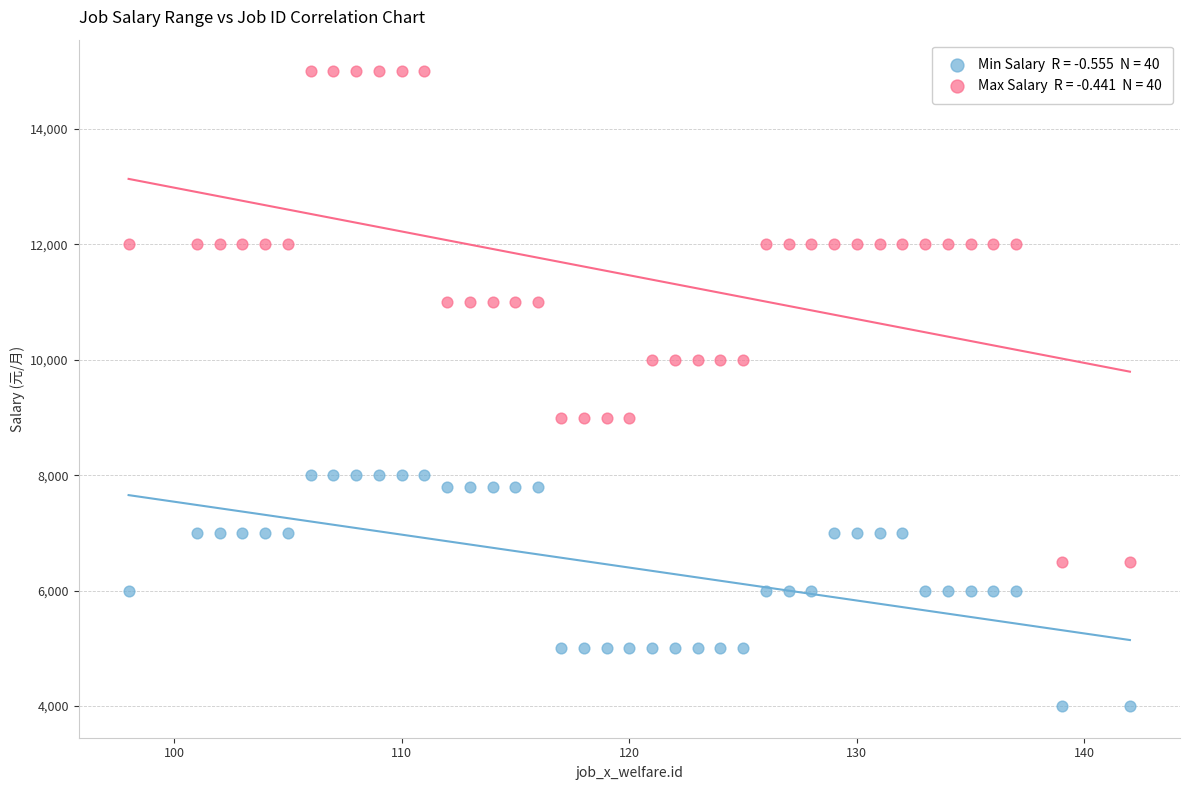

Across all data points, what is the range of Y values (max minus min)?

11000